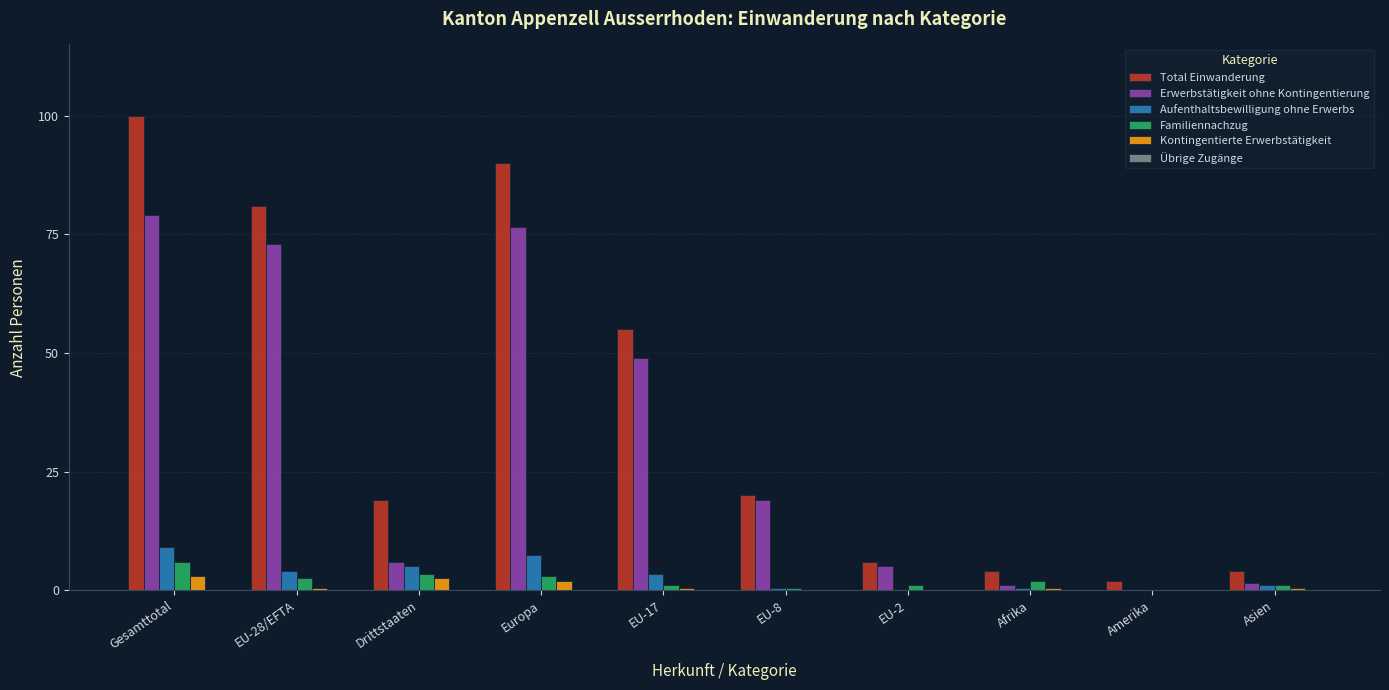

Which series changed the most between EU-17 and EU-2?

Total Einwanderung